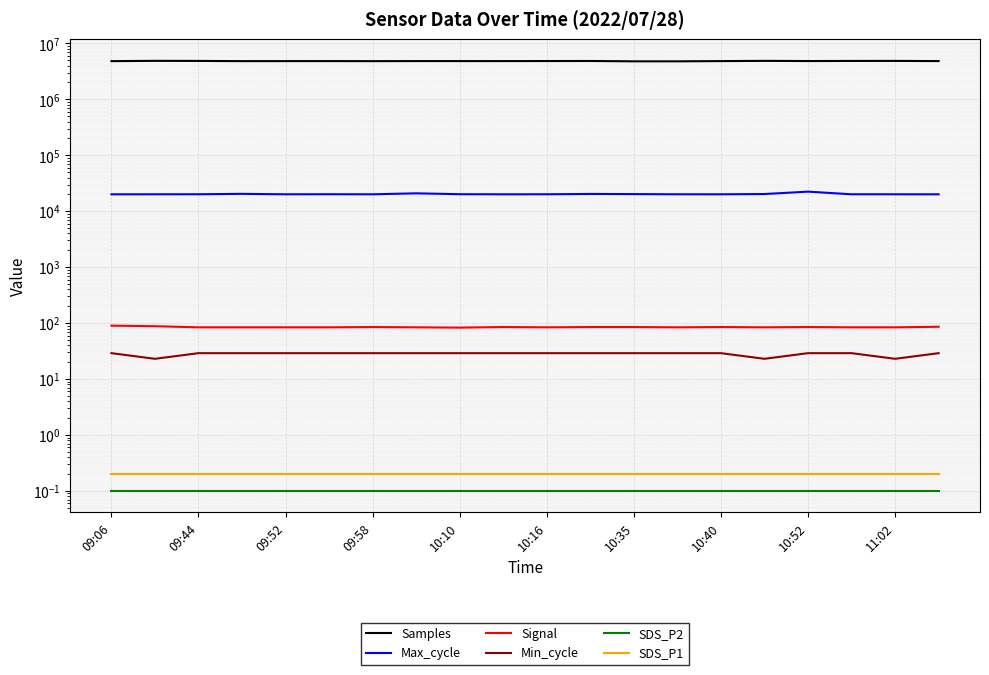

What is the difference between the highest and lowest values at 09:44?

4858547.9